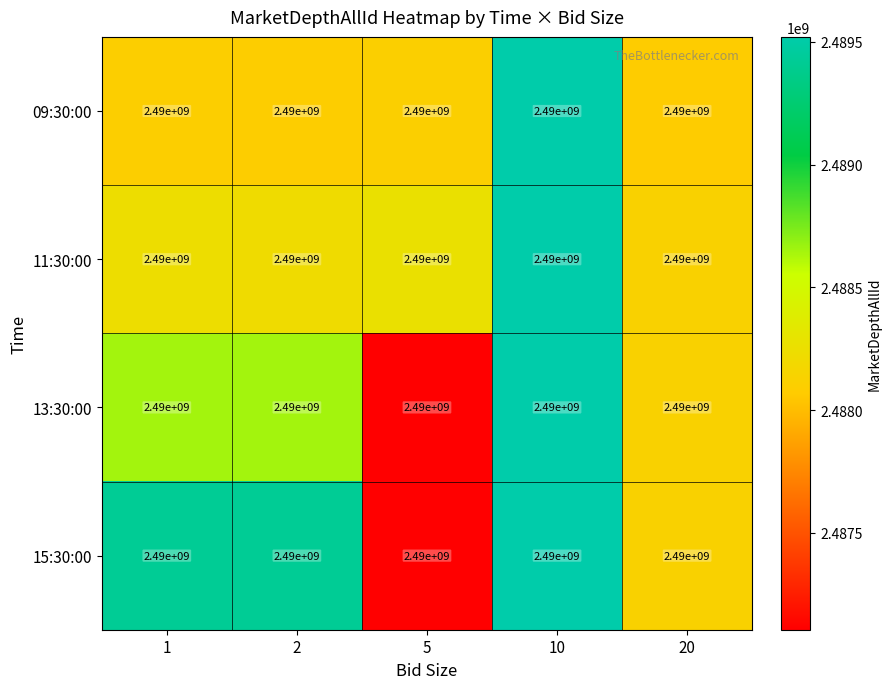

At which label is 09:30:00 closest to 2488796623?

5